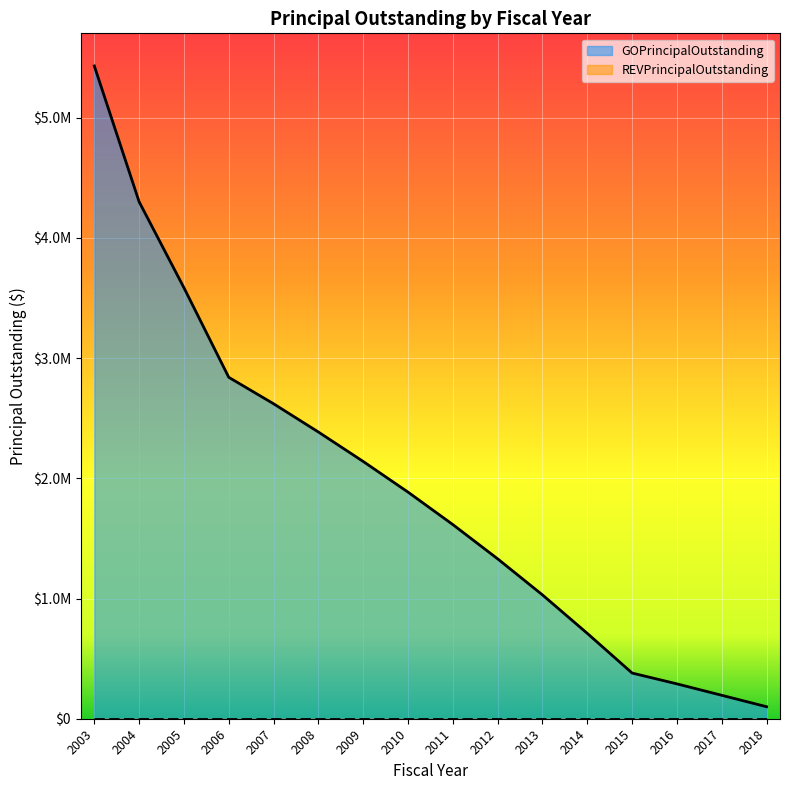

Which label corresponds to the largest value in the chart?

2003